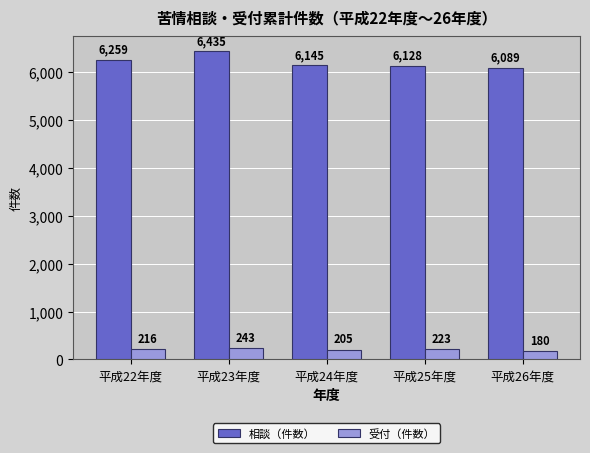

How many 受付（件数） values are between 205 and 223?

3